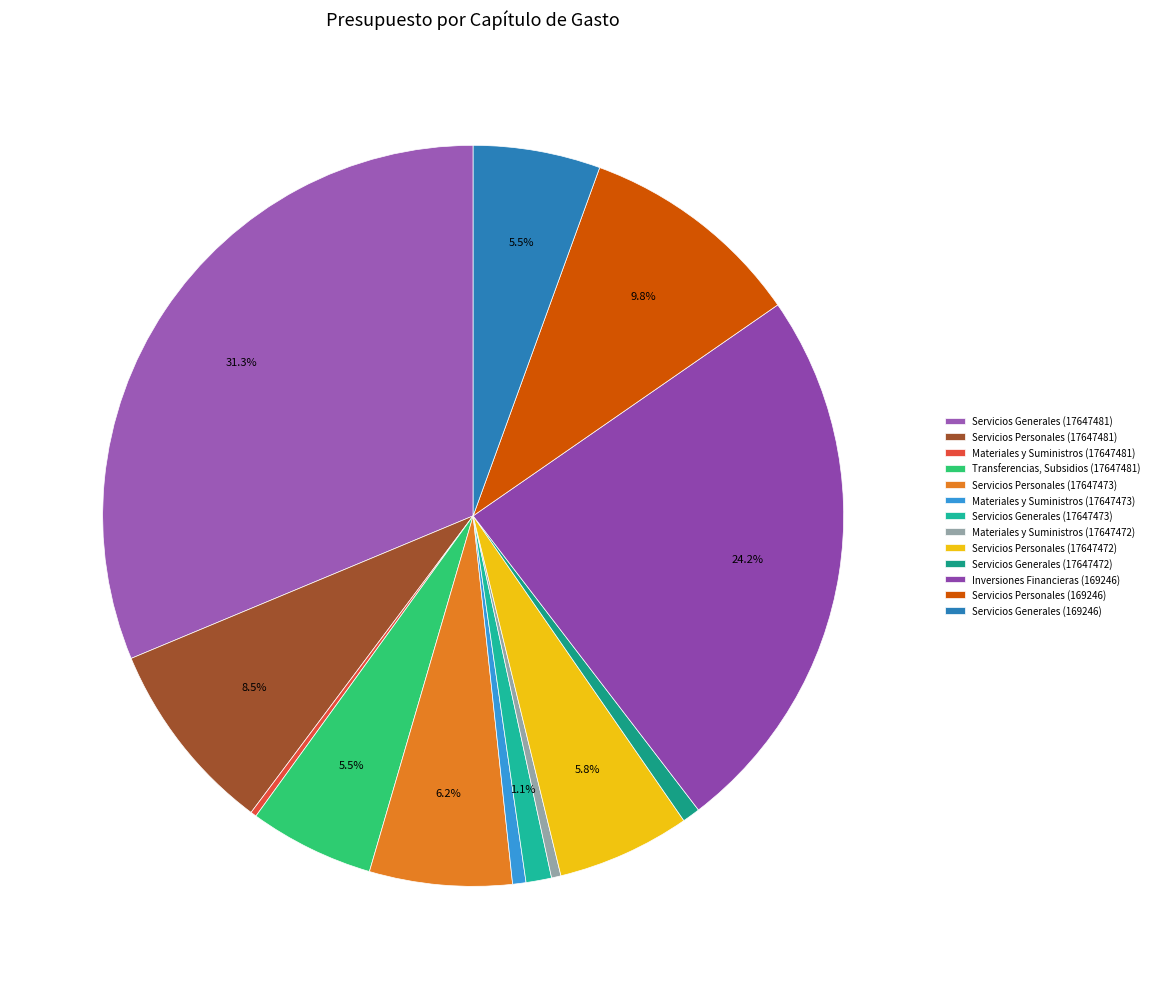

What percentage is NOT represented by Servicios Generales (17647472)?

99.2%